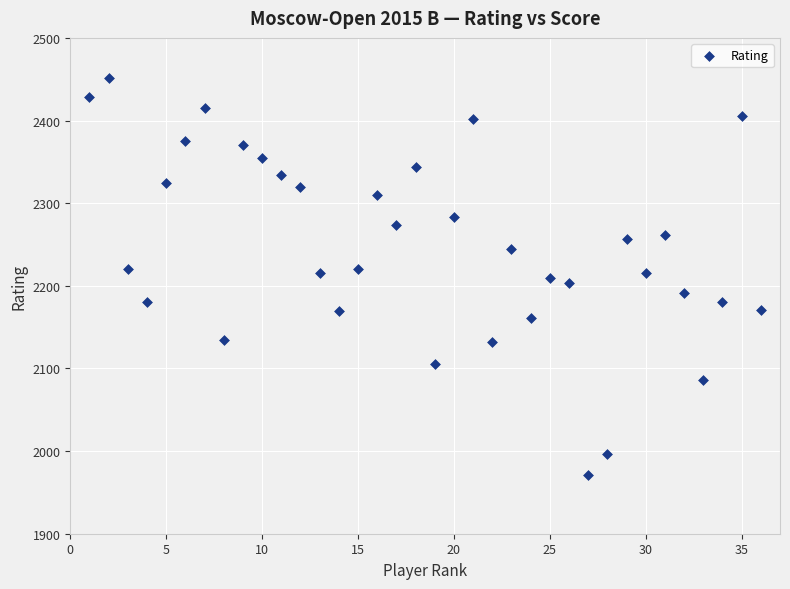

What is the range of X values (max minus min)?

35